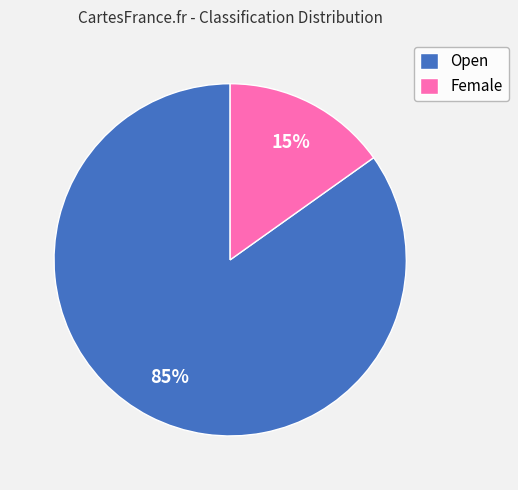

The Open slice represents 99% of the pie. True or false?

False